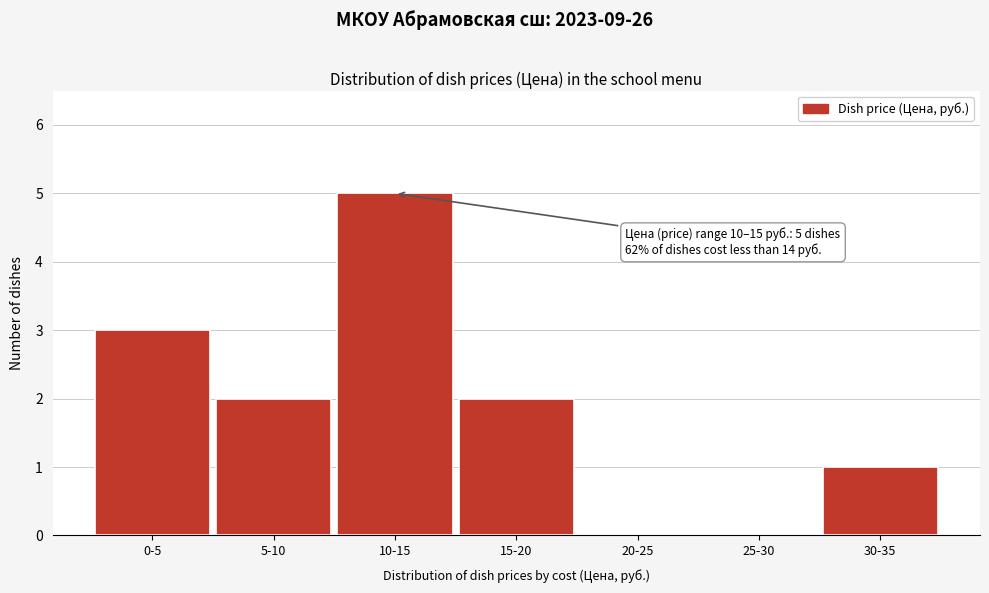

Reading right to left, list all the values displayed in this chart.

30-35=1	25-30=0	20-25=0	15-20=2	10-15=5	5-10=2	0-5=3